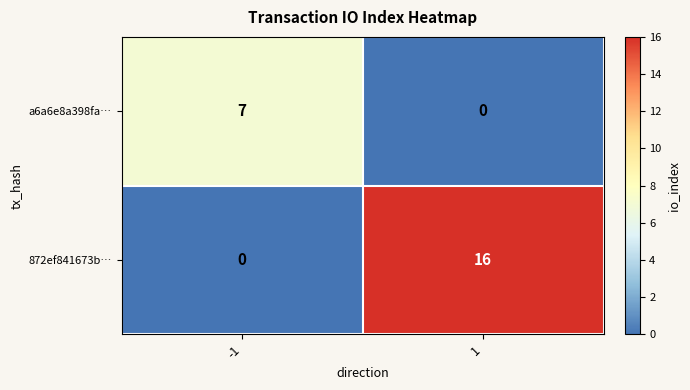

What is the maximum value for a6a6e8a398fa…?

7